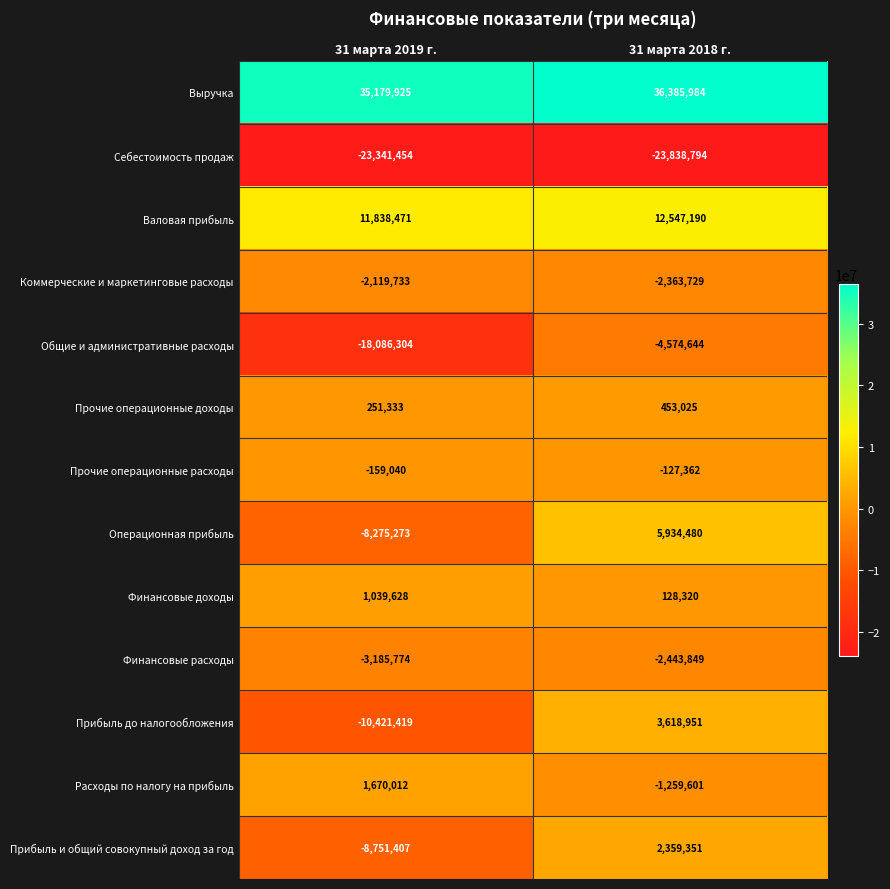

What is the spread (max minus min) of values at 31 марта 2018 г.?

60224778